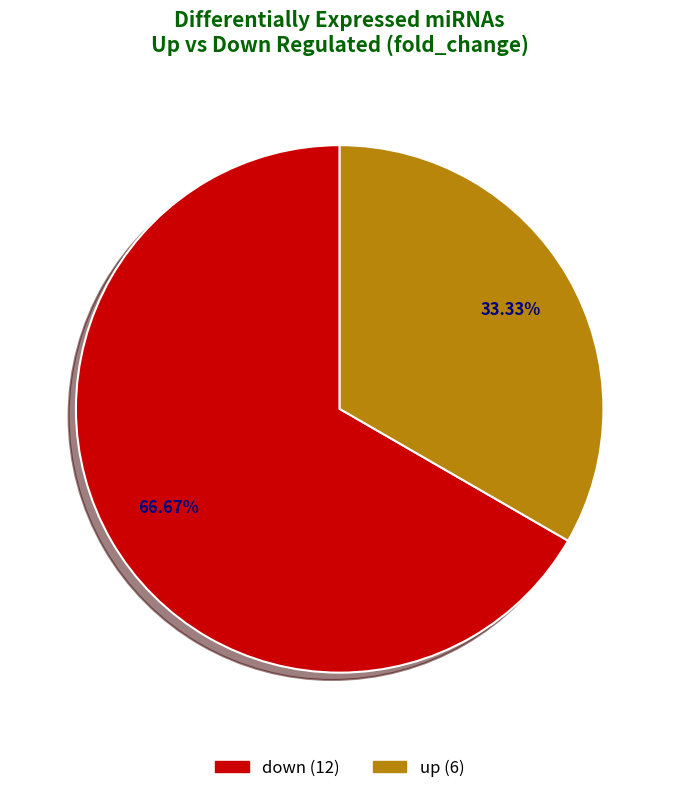

Is it true that down is 43% of the pie?

False